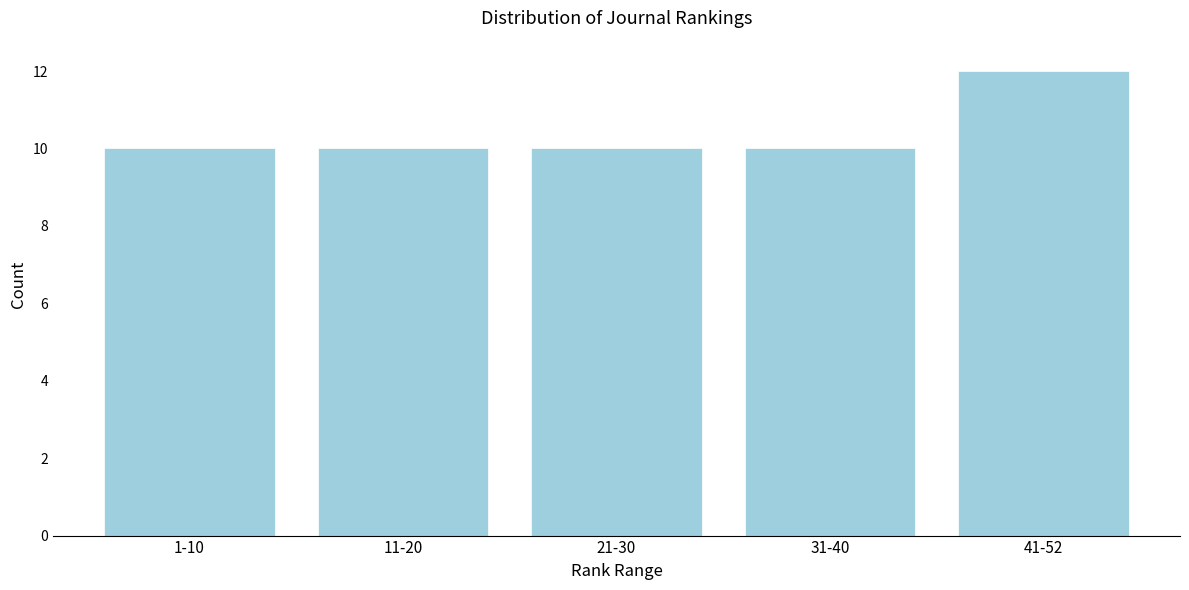

Reading left to right, what are all the values shown in this chart?

1-10=10	11-20=10	21-30=10	31-40=10	41-52=12